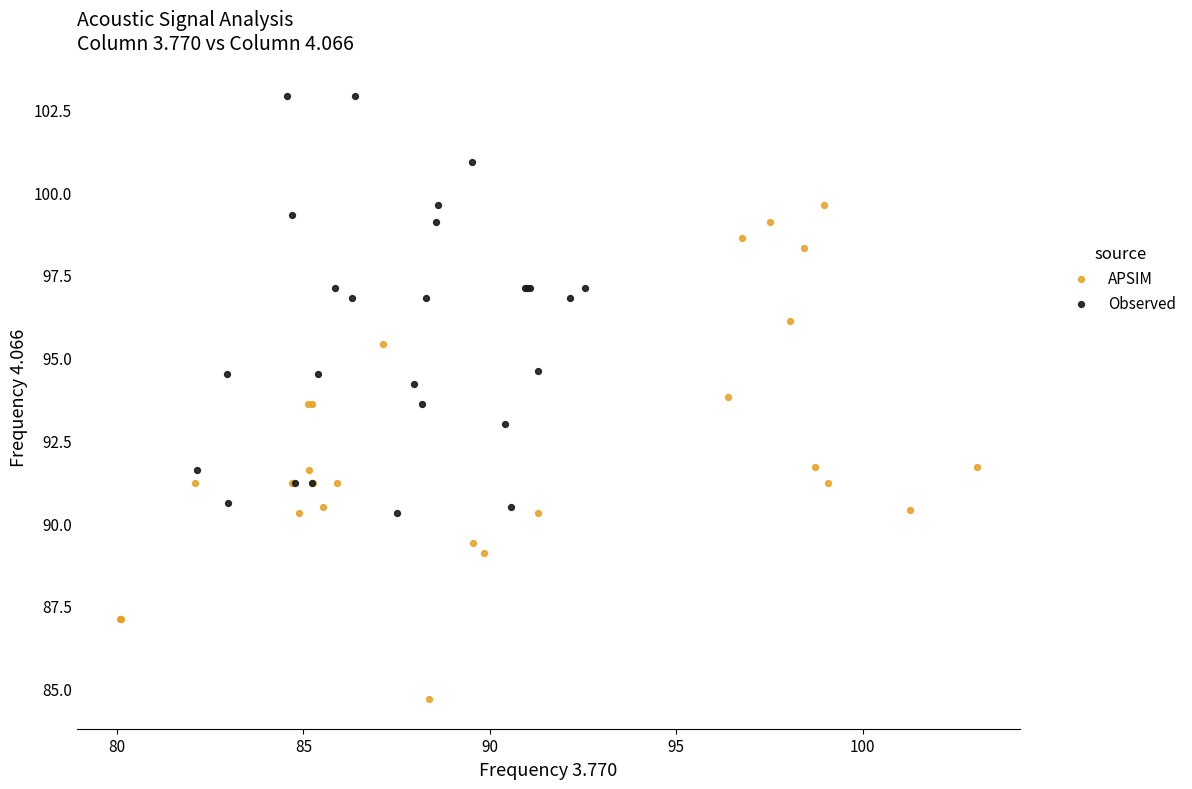

Which series has the widest spread of Y values?

APSIM